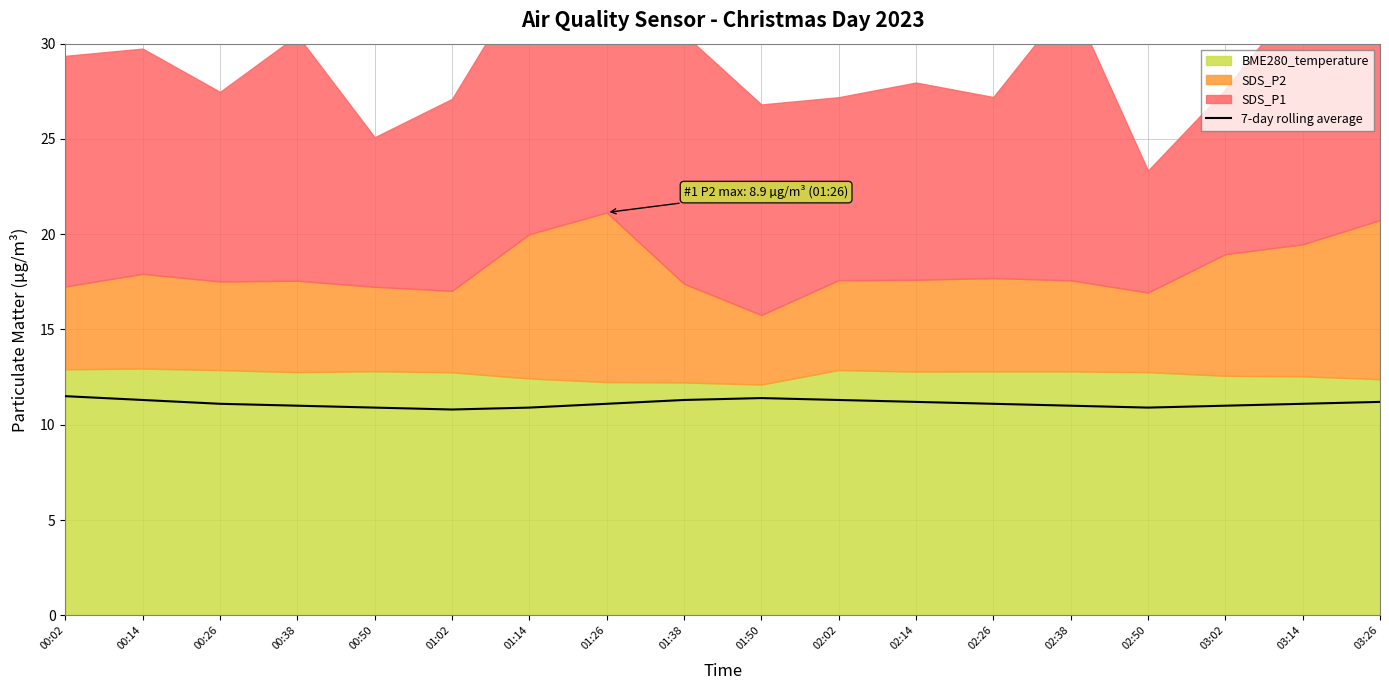

Which has a higher value, 02:50 or 01:50?

01:50